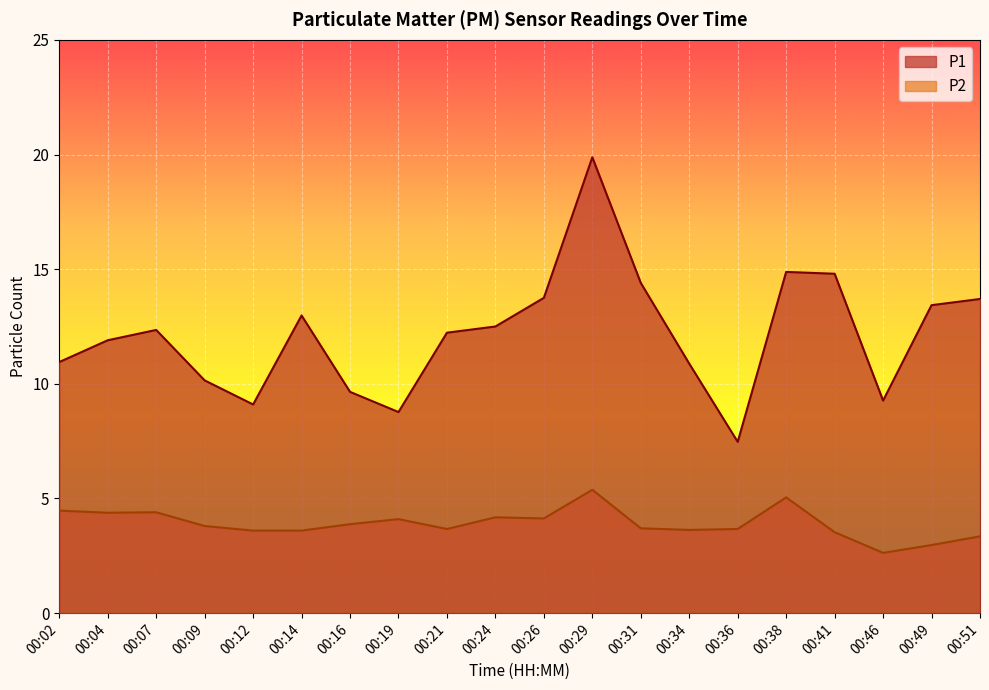

The P2 series shows 8.3 at 00:38. True or false?

False